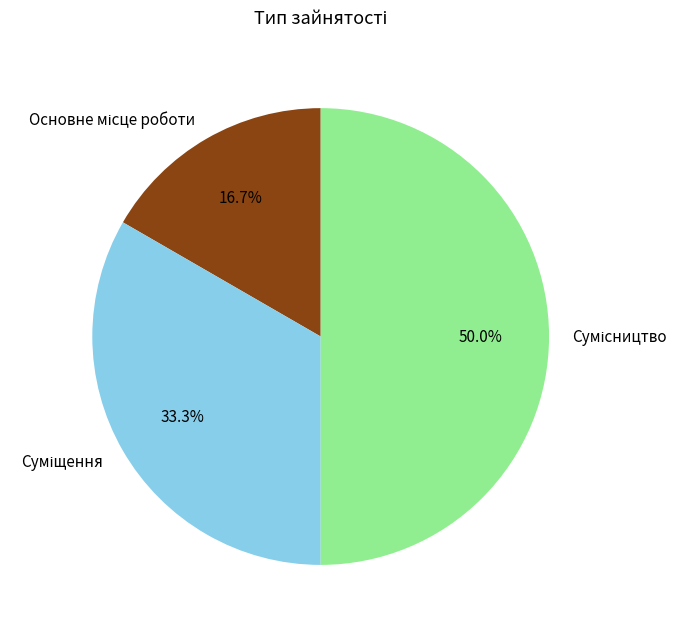

How many segments does this pie chart have?

3